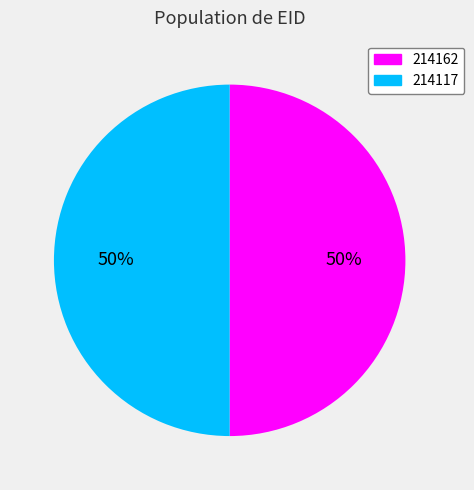

Combined, do 214117 and 214162 account for over 50%?

Yes